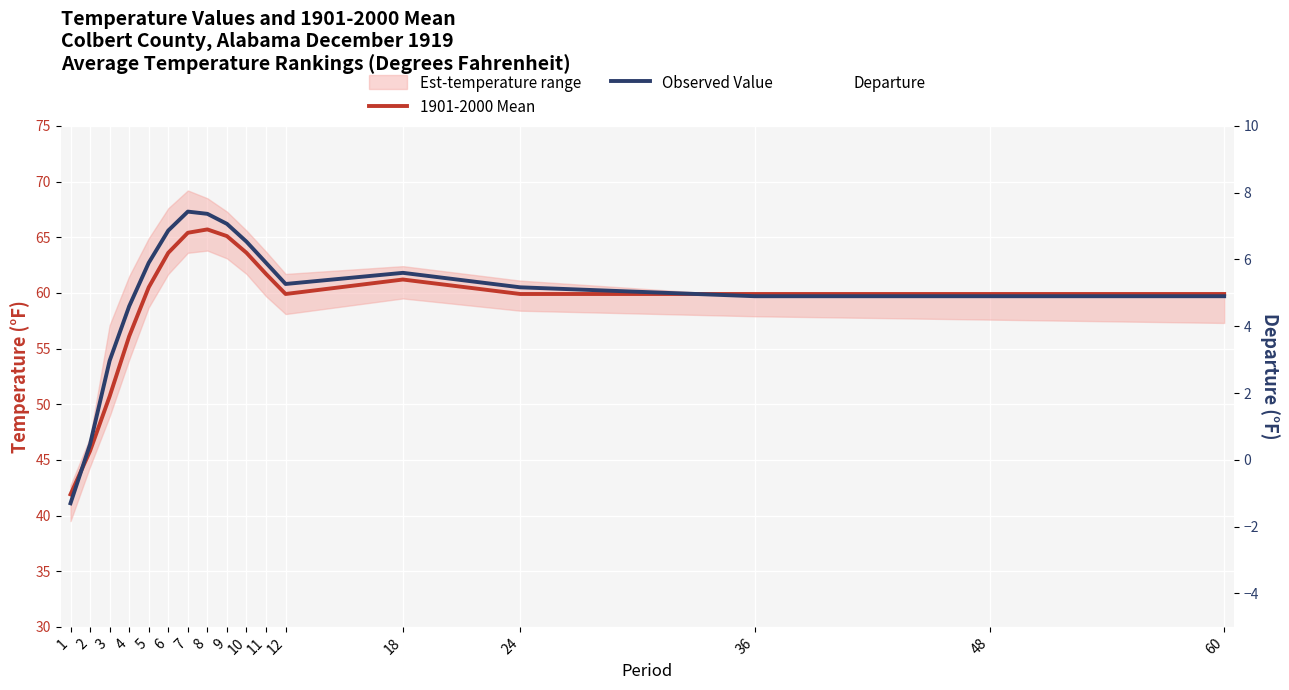

What is the value of the 1901-2000 Mean point at the 2nd from the left?

45.8